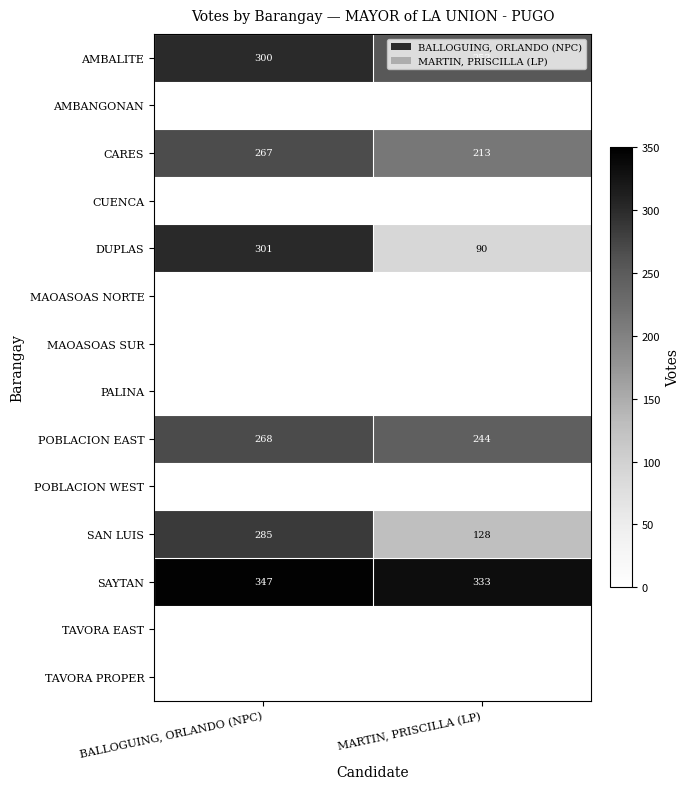

List the labels in order of SAYTAN value, smallest first.

MARTIN, PRISCILLA (LP), BALLOGUING, ORLANDO (NPC)